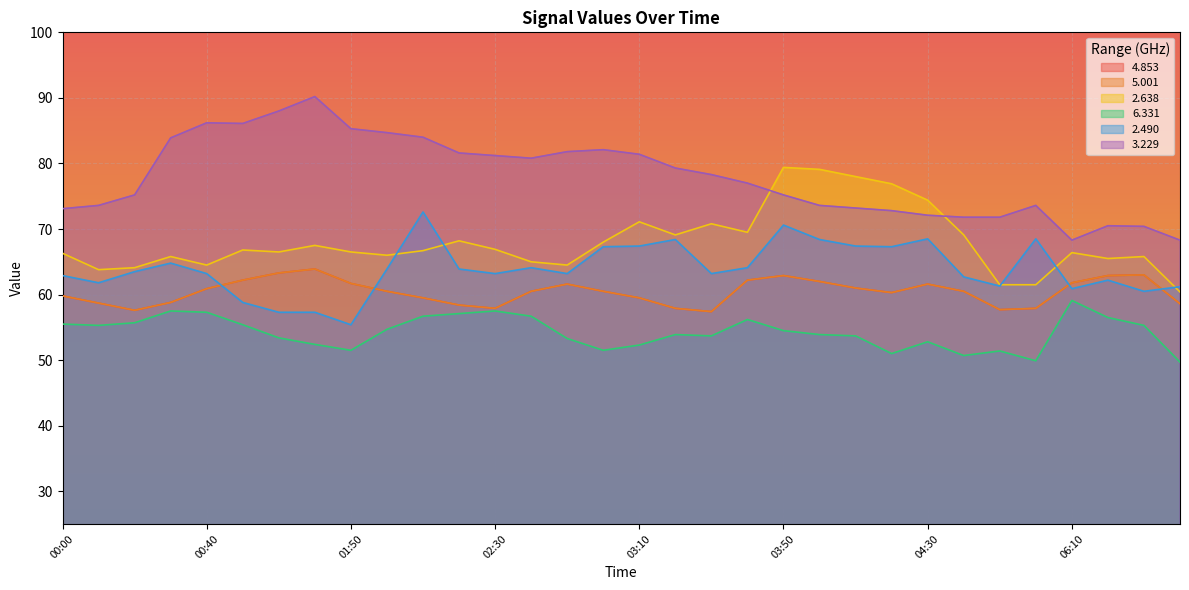

True or false:   5.001 has a value of 38.4 at 00:30.

False